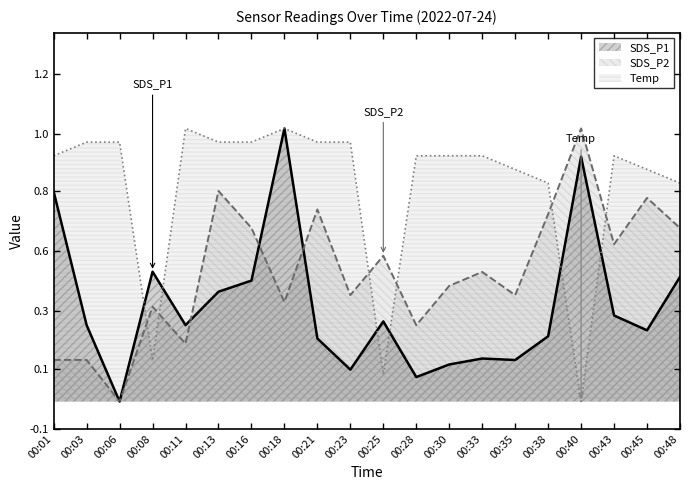

What is the maximum value for Temp?

1.0